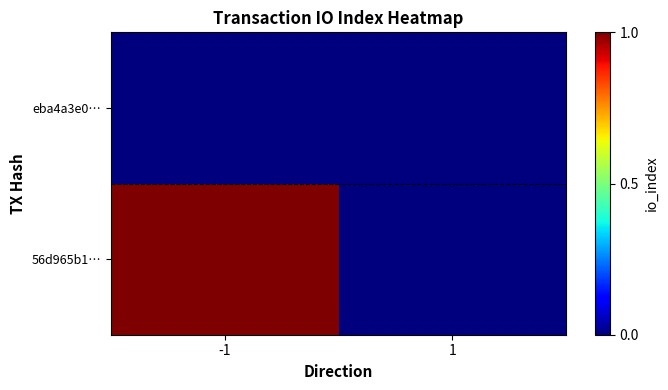

At which category is the sum across all series the highest?

-1